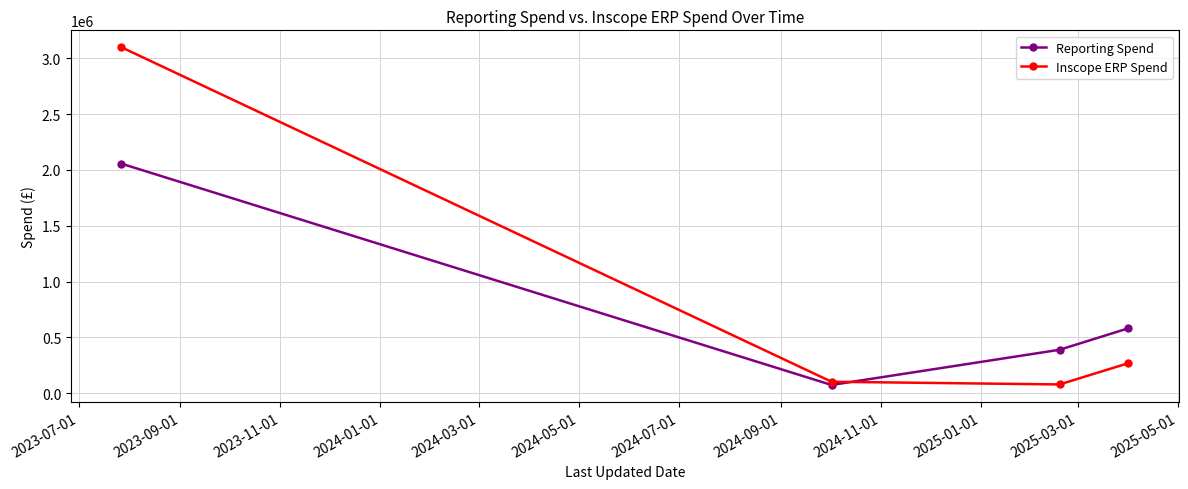

How many lines are shown in the chart?

2